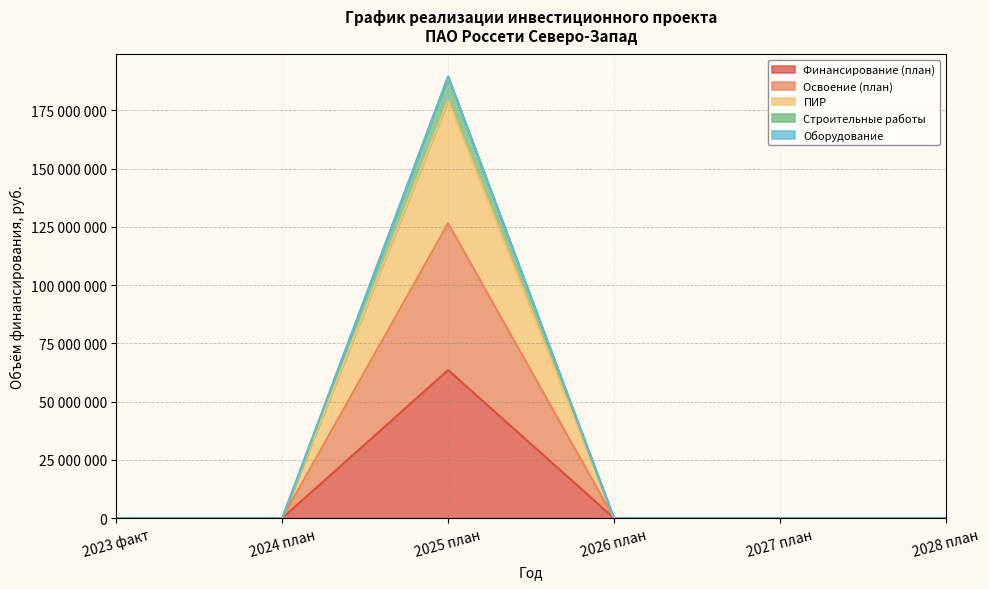

At which category does Освоение (план) reach its first local peak?

2025 план